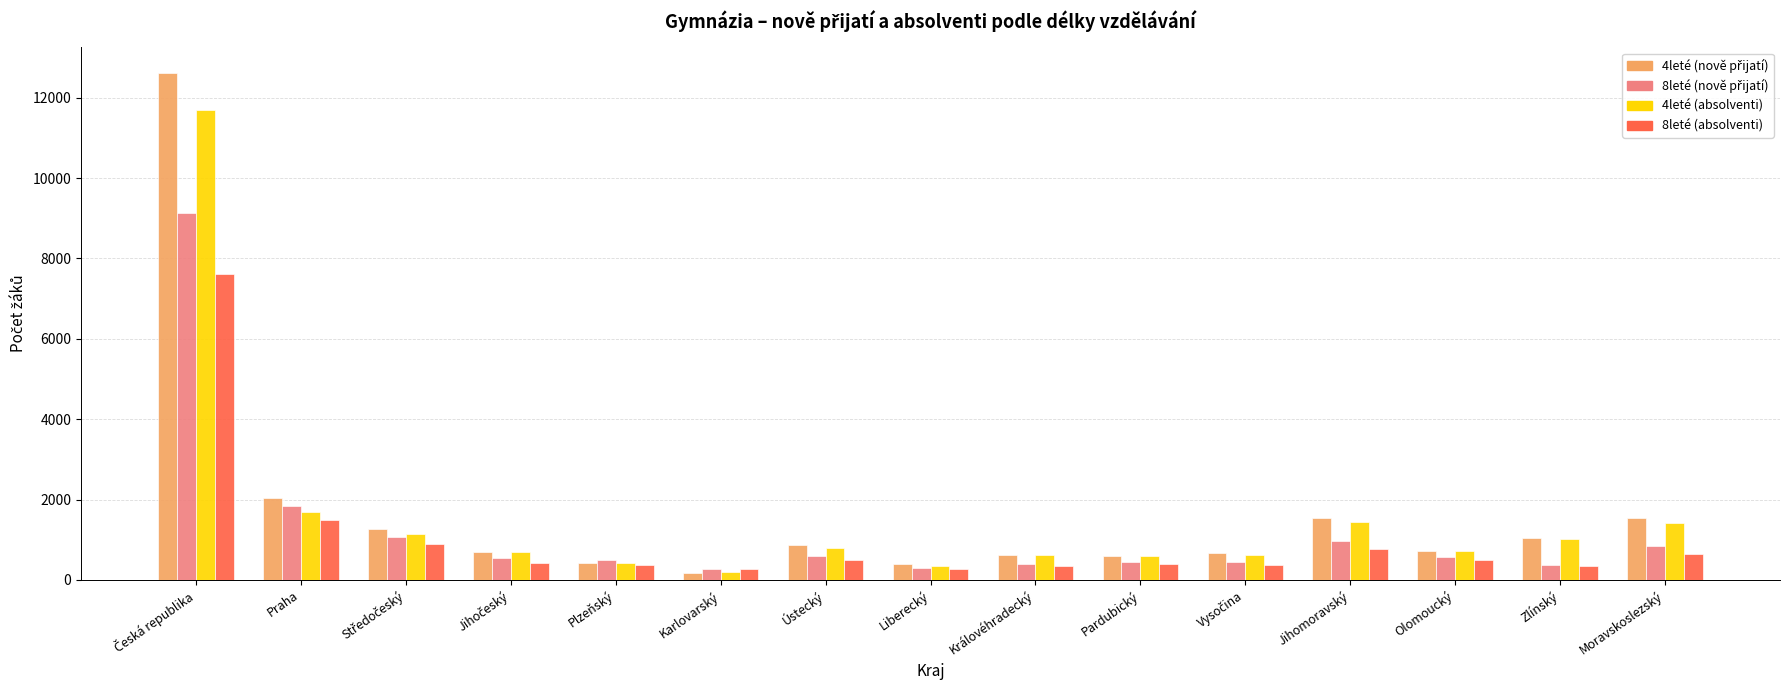

What is the average value of the 4leté (absolventi) series?

1558